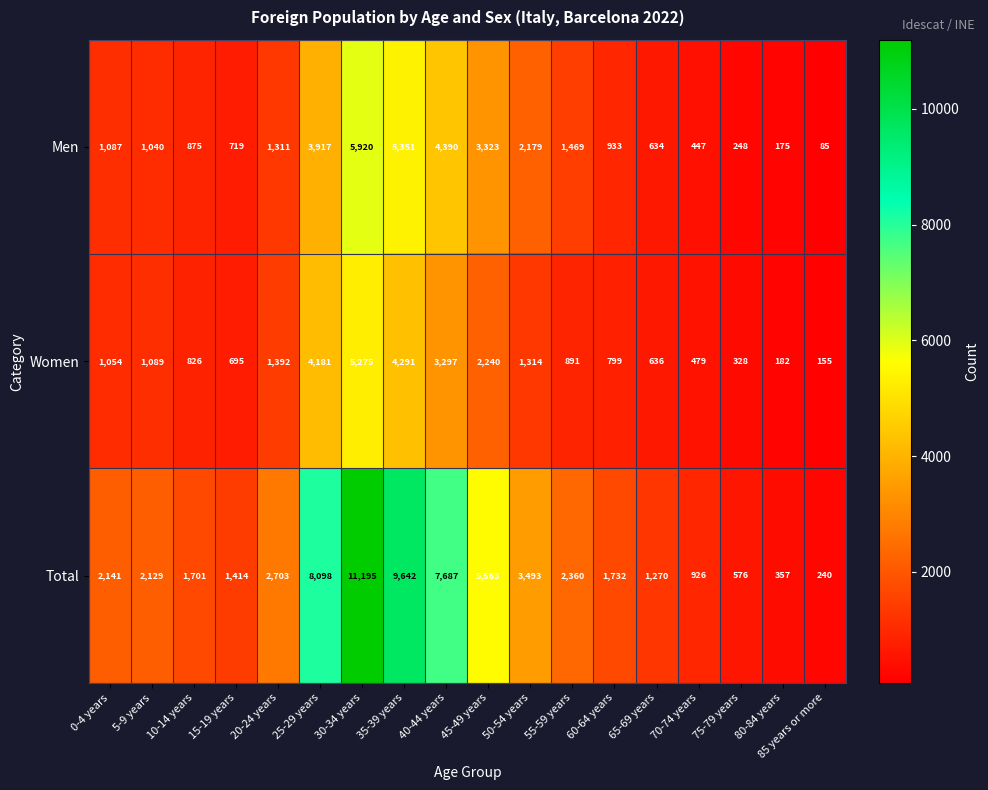

Is the value of Women at 40-44 years greater than the value of Total at 40-44 years?

No